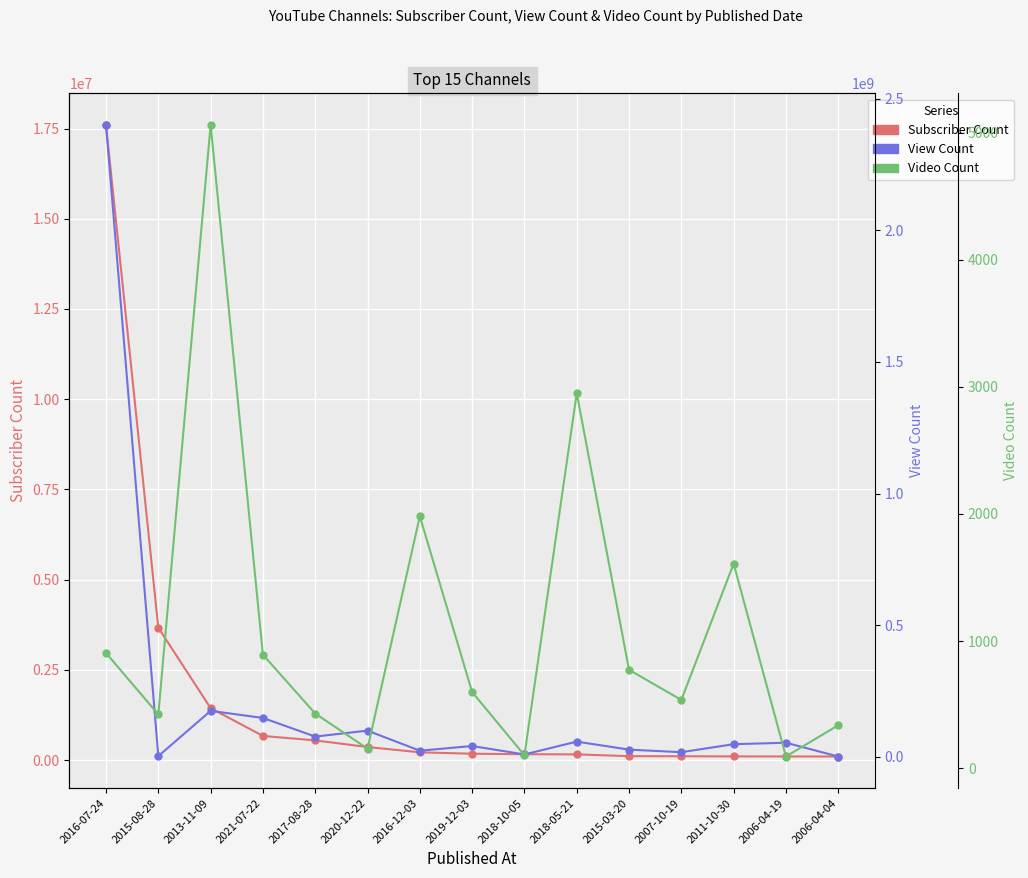

What is the label of the 8th point from the right?

2019-12-03